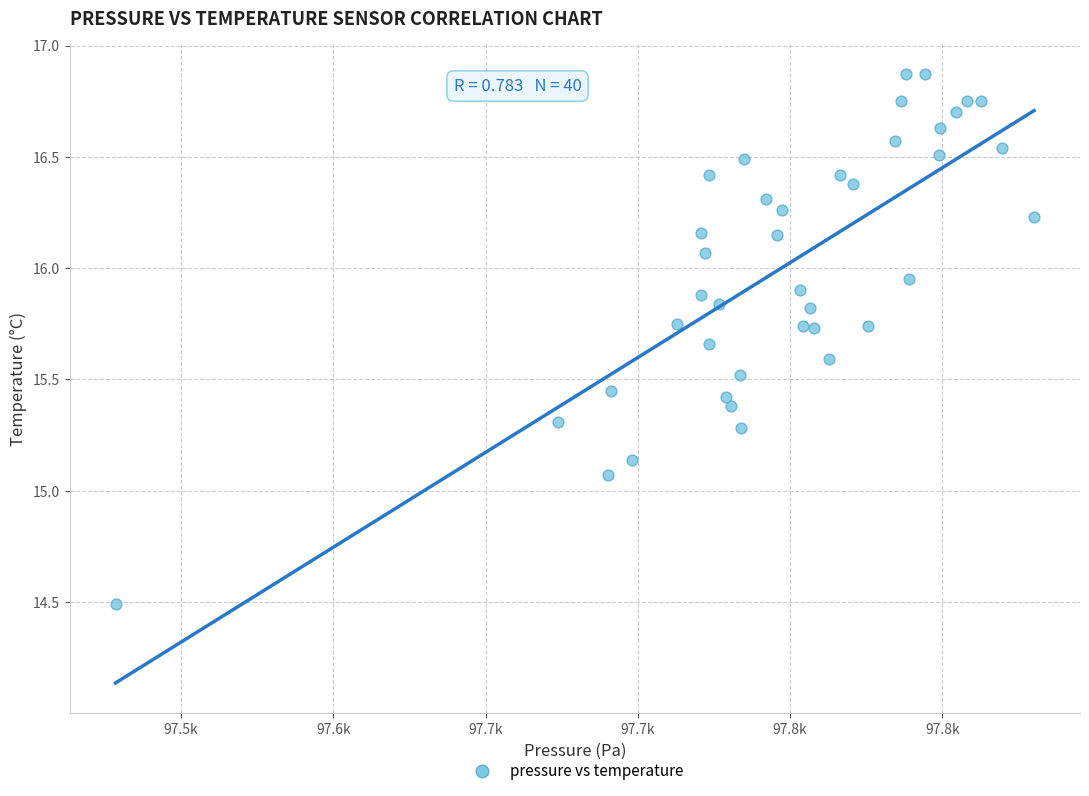

What is the range of X values (max minus min)?

301.7